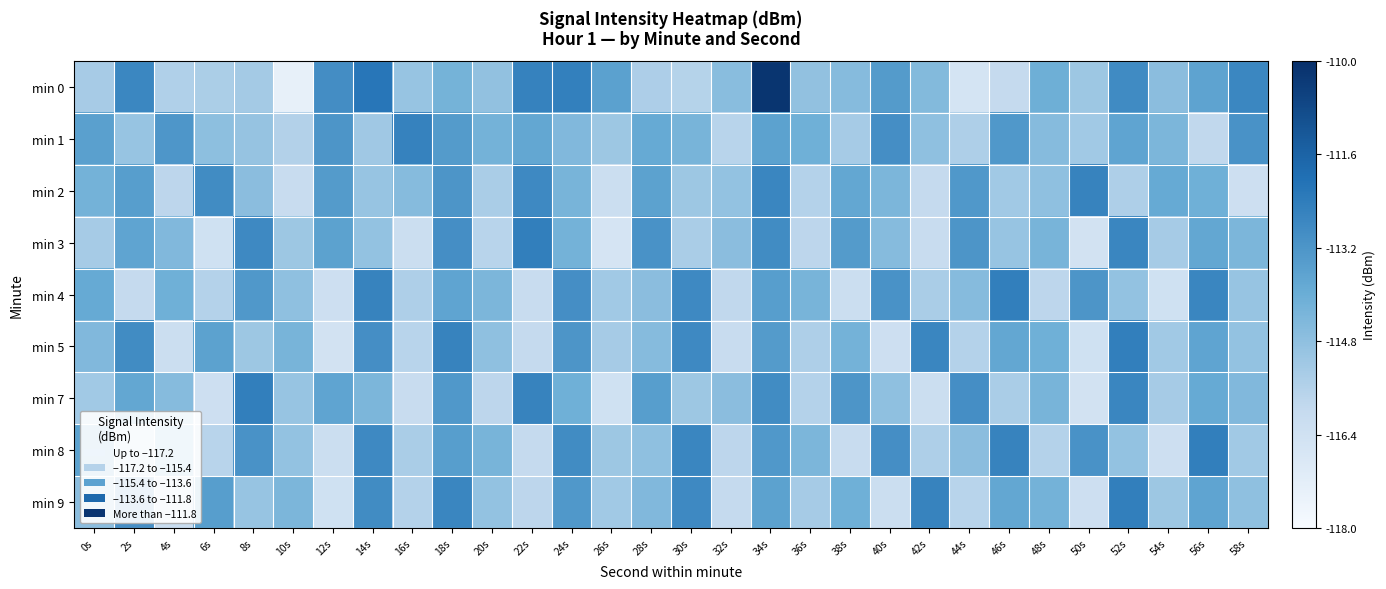

Reading left to right, list all the values displayed in this chart.

min 0: 0s=-115.3	2s=-112.7	4s=-115.5	6s=-115.4	8s=-115.3	10s=-117.4	12s=-113.0	14s=-112.2	16s=-115.0	18s=-114.2	20s=-114.9	22s=-112.6	24s=-112.5	26s=-113.6	28s=-115.5	30s=-115.6	32s=-114.7	34s=-110.2	36s=-114.9	38s=-114.6	40s=-113.4	42s=-114.6	44s=-116.6	46s=-116.0	48s=-114.1	50s=-115.1	52s=-112.9	54s=-114.7	56s=-113.7	58s=-112.7
min 1: 0s=-113.5	2s=-115.0	4s=-113.2	6s=-114.8	8s=-114.9	10s=-115.6	12s=-113.2	14s=-115.2	16s=-112.6	18s=-113.4	20s=-114.2	22s=-113.8	24s=-114.5	26s=-115.1	28s=-113.9	30s=-114.3	32s=-115.7	34s=-113.6	36s=-114.1	38s=-115.3	40s=-113.0	42s=-114.8	44s=-115.5	46s=-113.3	48s=-114.6	50s=-115.2	52s=-113.7	54s=-114.4	56s=-115.9	58s=-113.1
min 2: 0s=-114.2	2s=-113.5	4s=-115.8	6s=-112.9	8s=-114.7	10s=-116.1	12s=-113.4	14s=-115.0	16s=-114.6	18s=-113.2	20s=-115.4	22s=-112.8	24s=-114.3	26s=-116.2	28s=-113.6	30s=-115.1	32s=-114.9	34s=-112.7	36s=-115.6	38s=-113.8	40s=-114.4	42s=-116.0	44s=-113.3	46s=-115.2	48s=-114.8	50s=-112.6	52s=-115.5	54s=-113.9	56s=-114.1	58s=-116.3
min 3: 0s=-115.3	2s=-113.7	4s=-114.5	6s=-116.4	8s=-112.8	10s=-115.1	12s=-113.6	14s=-114.9	16s=-116.2	18s=-113.0	20s=-115.7	22s=-112.5	24s=-114.2	26s=-116.6	28s=-113.1	30s=-115.4	32s=-114.7	34s=-112.9	36s=-115.8	38s=-113.4	40s=-114.6	42s=-116.1	44s=-113.2	46s=-115.0	48s=-114.3	50s=-116.5	52s=-112.7	54s=-115.3	56s=-113.8	58s=-114.4
min 4: 0s=-113.9	2s=-116.0	4s=-114.1	6s=-115.6	8s=-113.3	10s=-114.8	12s=-116.3	14s=-112.6	16s=-115.5	18s=-113.7	20s=-114.4	22s=-116.1	24s=-113.0	26s=-115.2	28s=-114.7	30s=-112.8	32s=-115.9	34s=-113.5	36s=-114.3	38s=-116.2	40s=-113.1	42s=-115.4	44s=-114.6	46s=-112.5	48s=-115.8	50s=-113.2	52s=-114.9	54s=-116.4	56s=-112.7	58s=-115.0
min 5: 0s=-114.5	2s=-112.9	4s=-116.2	6s=-113.6	8s=-115.1	10s=-114.3	12s=-116.5	14s=-113.0	16s=-115.7	18s=-112.6	20s=-114.8	22s=-116.0	24s=-113.2	26s=-115.3	28s=-114.6	30s=-112.8	32s=-116.1	34s=-113.4	36s=-115.5	38s=-114.2	40s=-116.3	42s=-112.7	44s=-115.6	46s=-113.8	48s=-114.1	50s=-116.4	52s=-112.5	54s=-115.2	56s=-113.7	58s=-114.9
min 7: 0s=-115.2	2s=-113.8	4s=-114.6	6s=-116.3	8s=-112.5	10s=-115.0	12s=-113.7	14s=-114.4	16s=-116.1	18s=-113.3	20s=-115.8	22s=-112.6	24s=-114.1	26s=-116.4	28s=-113.5	30s=-115.1	32s=-114.7	34s=-112.9	36s=-115.6	38s=-113.2	40s=-114.8	42s=-116.2	44s=-113.0	46s=-115.4	48s=-114.3	50s=-116.5	52s=-112.7	54s=-115.3	56s=-113.9	58s=-114.5
min 8: 0s=-113.6	2s=-115.9	4s=-114.2	6s=-115.7	8s=-113.1	10s=-114.9	12s=-116.2	14s=-112.8	16s=-115.4	18s=-113.5	20s=-114.3	22s=-116.0	24s=-112.9	26s=-115.1	28s=-114.8	30s=-112.7	32s=-115.8	34s=-113.3	36s=-114.4	38s=-116.1	40s=-113.0	42s=-115.5	44s=-114.7	46s=-112.6	48s=-115.6	50s=-113.1	52s=-114.9	54s=-116.3	56s=-112.5	58s=-115.2
min 9: 0s=-114.7	2s=-113.0	4s=-116.1	6s=-113.5	8s=-115.0	10s=-114.4	12s=-116.4	14s=-112.9	16s=-115.6	18s=-112.7	20s=-114.9	22s=-115.8	24s=-113.3	26s=-115.2	28s=-114.5	30s=-112.8	32s=-116.0	34s=-113.6	36s=-115.3	38s=-114.1	40s=-116.2	42s=-112.6	44s=-115.7	46s=-113.8	48s=-114.2	50s=-116.3	52s=-112.5	54s=-115.1	56s=-113.7	58s=-114.8